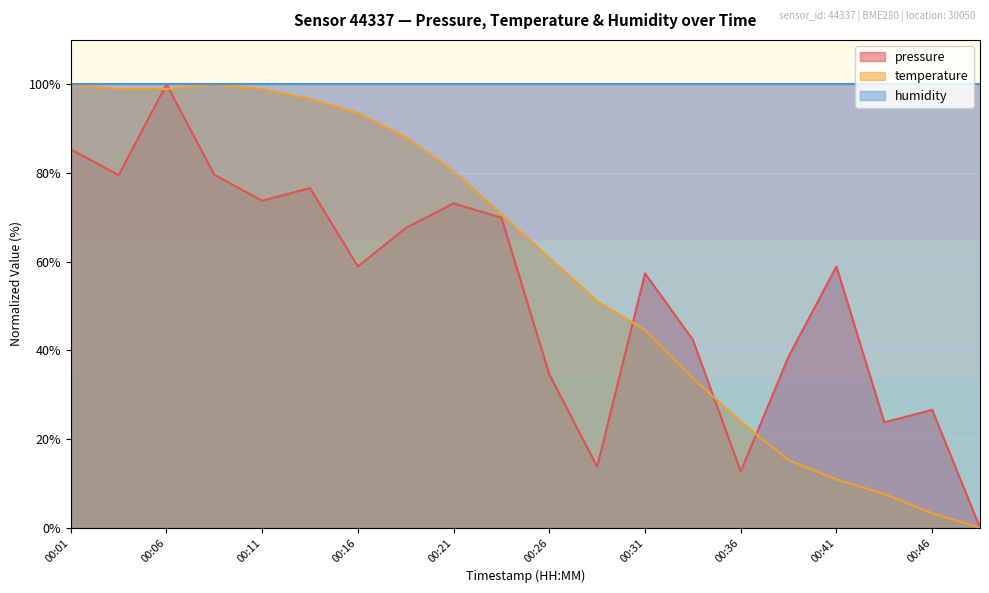

Between 00:26 and 00:24, which is larger?

00:24